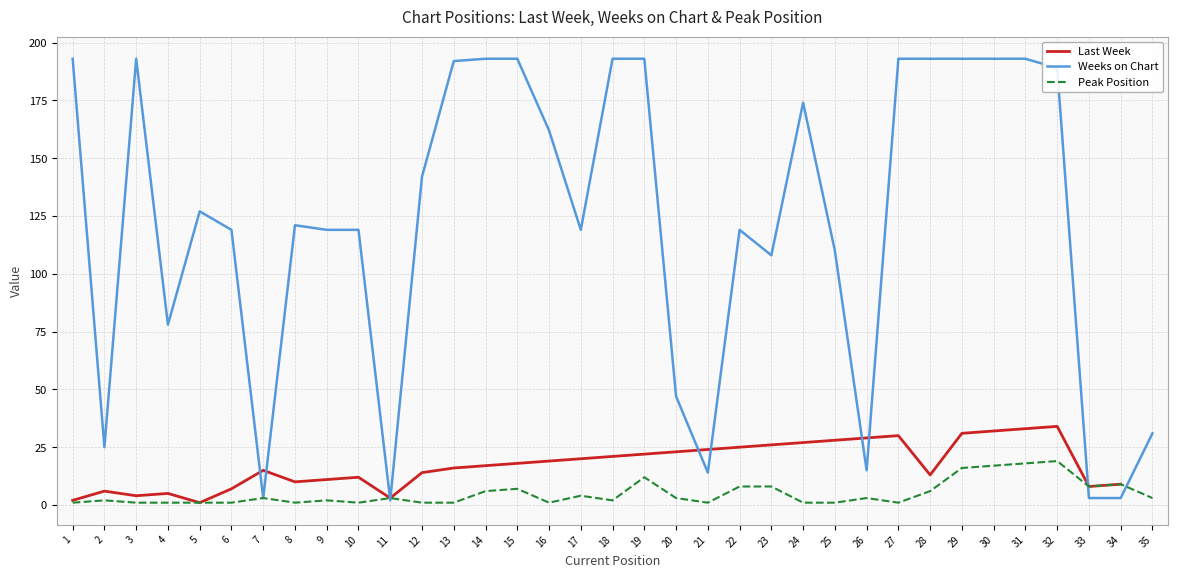

Between 12 and 27, which series saw the biggest shift?

Weeks on Chart